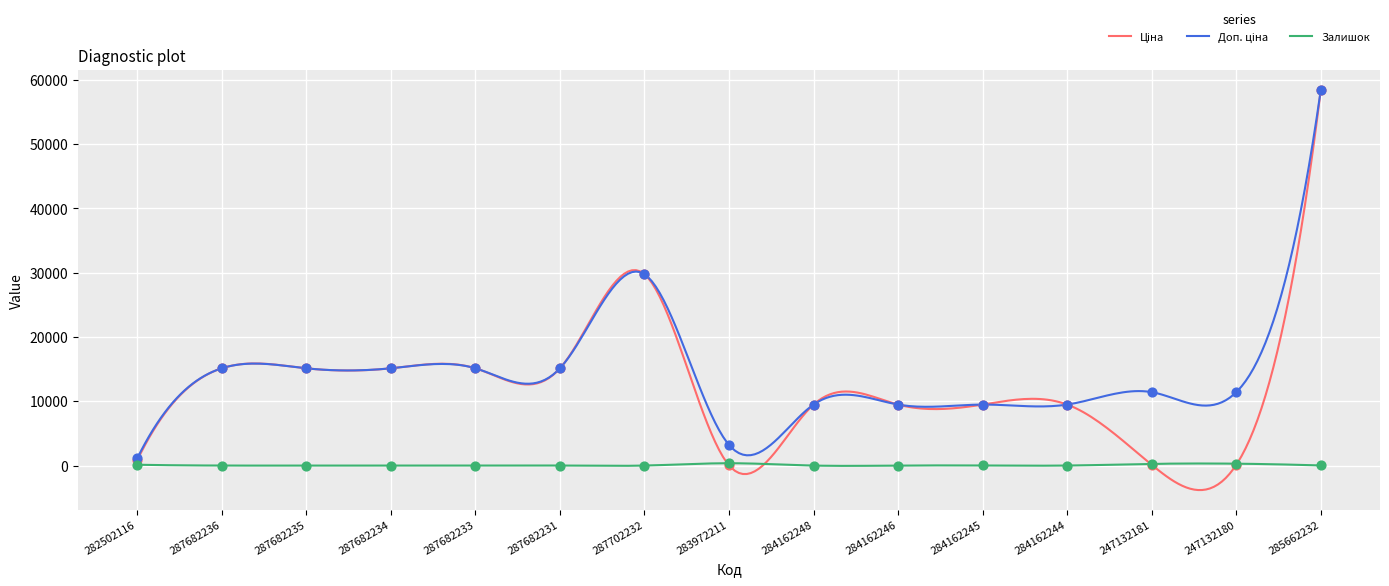

What is the total value across all series at 284162248?

18960.1